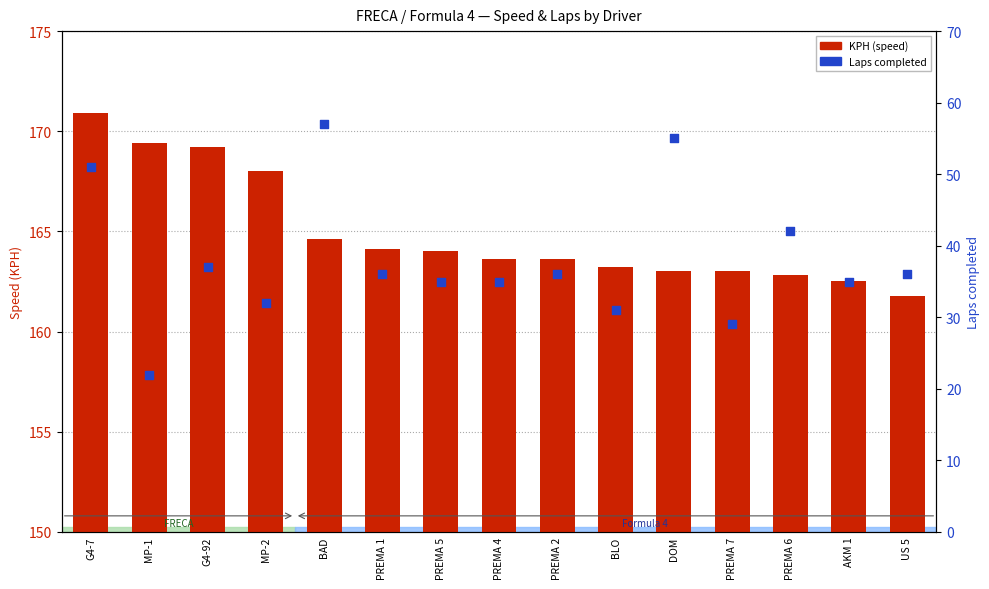

At how many categories does at least one series exceed 116?

15